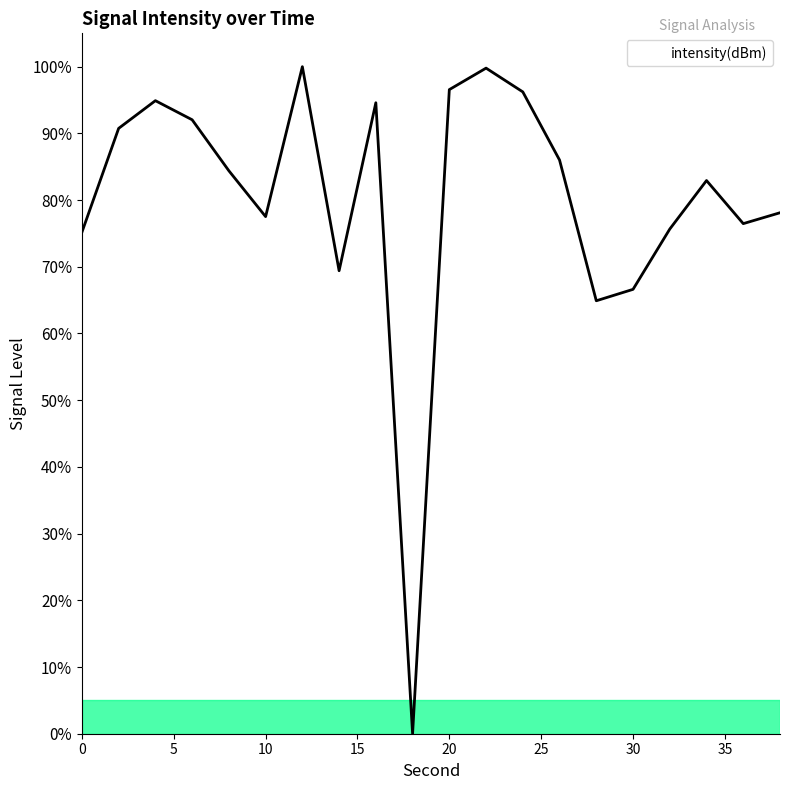

Rank the categories by value from lowest to highest.

18, 28, 30, 14, 0, 32, 36, 10, 38, 34, 8, 26, 2, 6, 16, 4, 24, 20, 22, 12